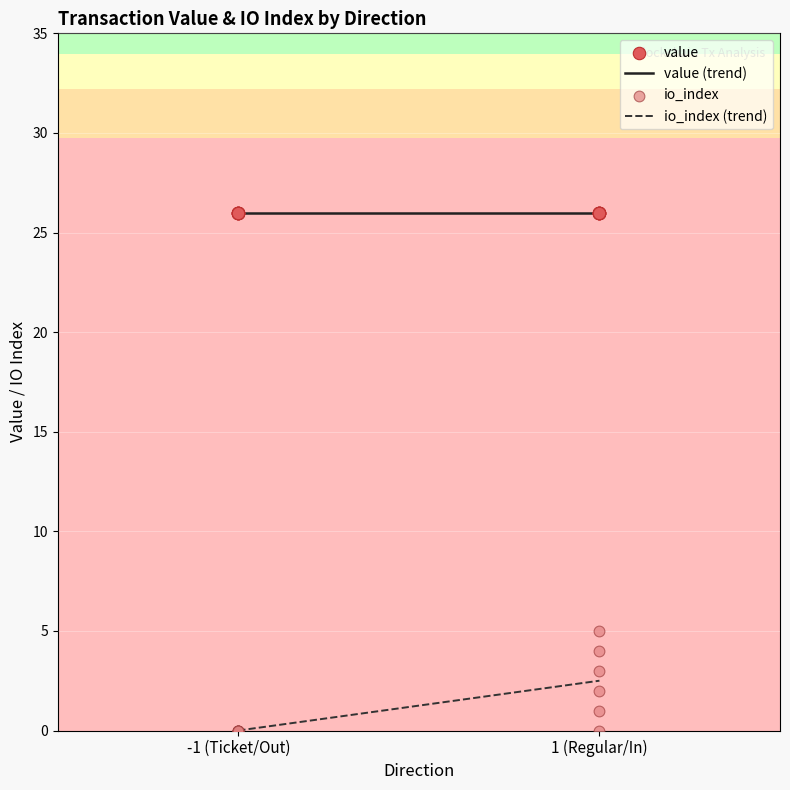

Which series has the largest Y range (max minus min)?

io_index